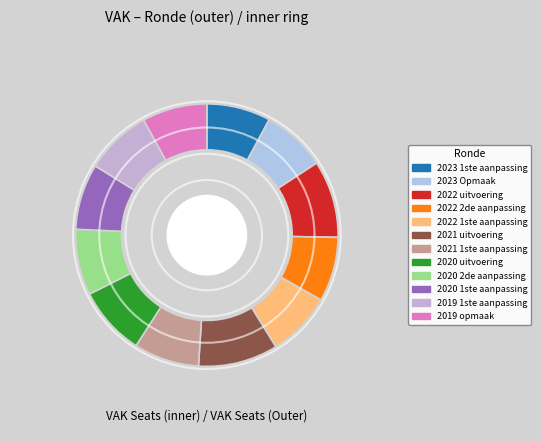

To the nearest percent, what is the combined percentage of 2022 1ste aanpassing and 2023 1ste aanpassing?

16%